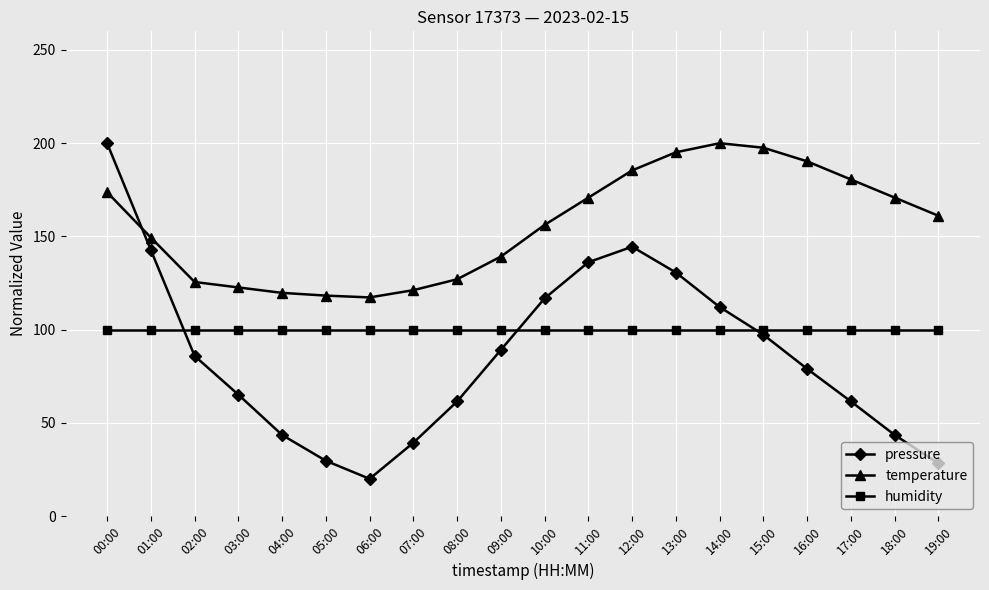

What is the smallest value displayed?

20.0